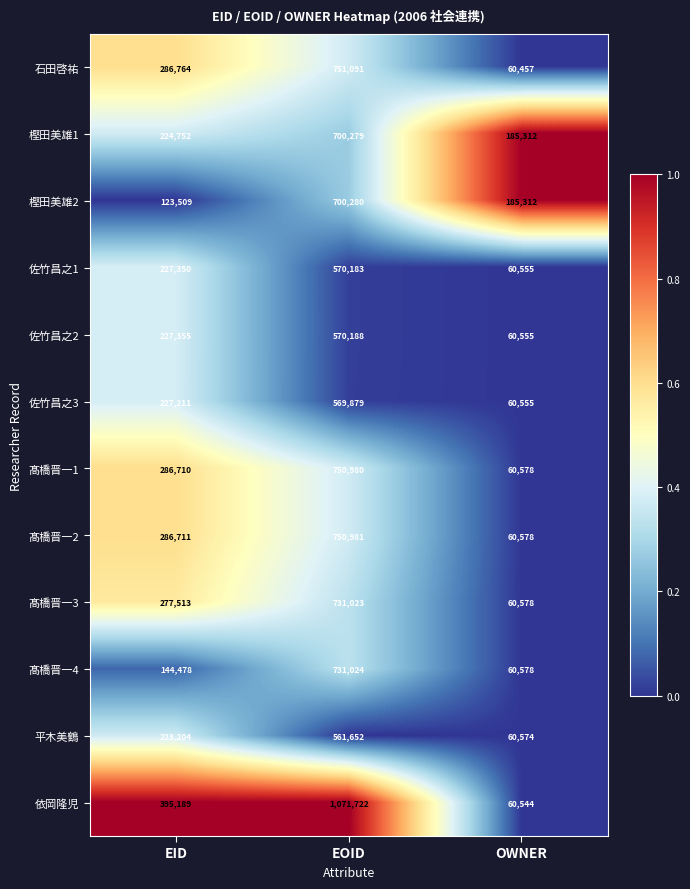

At which category is the sum across all series the highest?

EOID